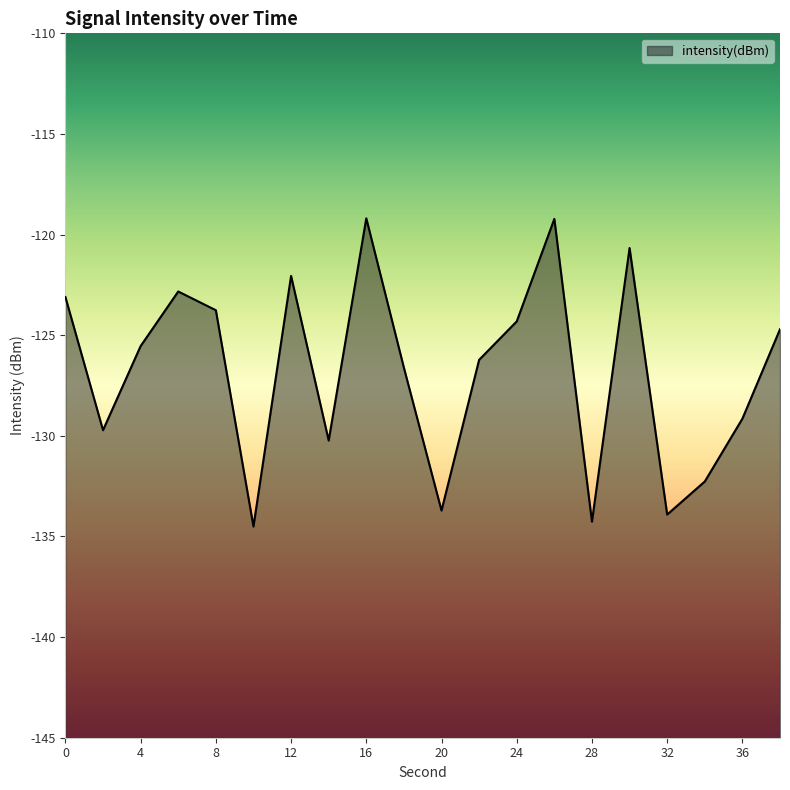

Does the chart display data point markers on the line(s)?

No